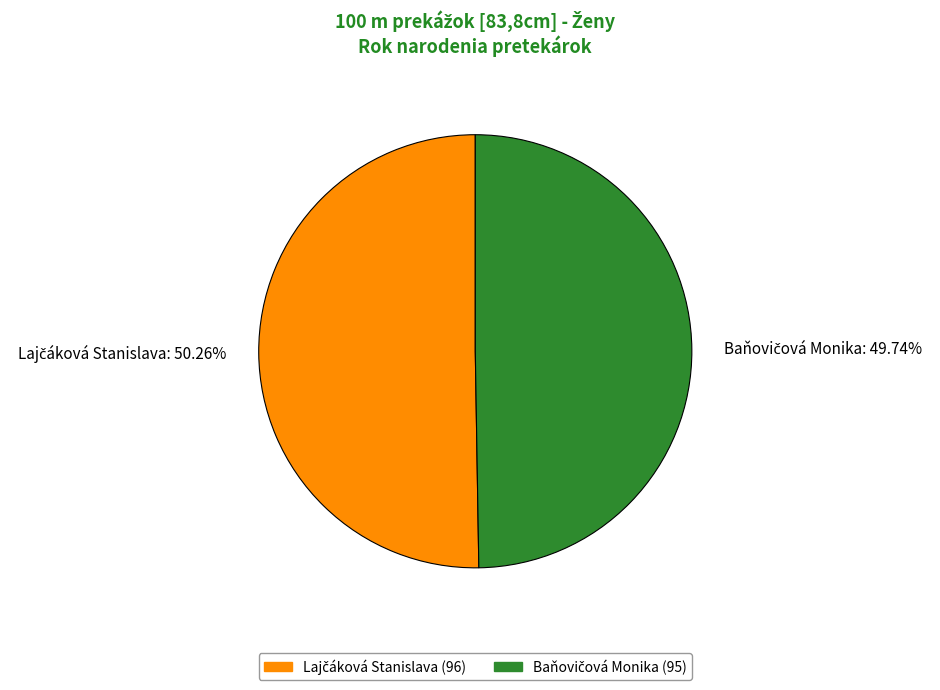

Is there a majority slice in this chart?

Yes